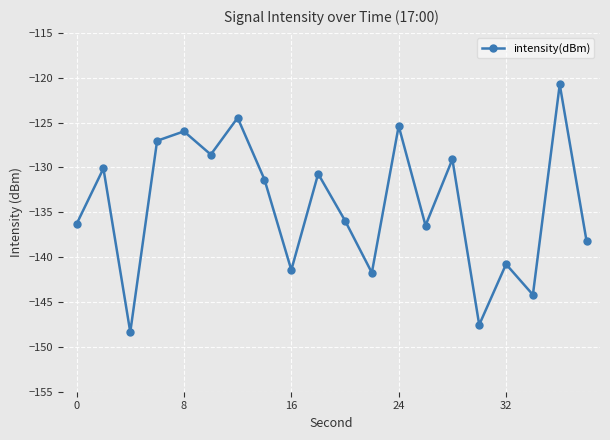

What is the sum of all values?

-2684.4